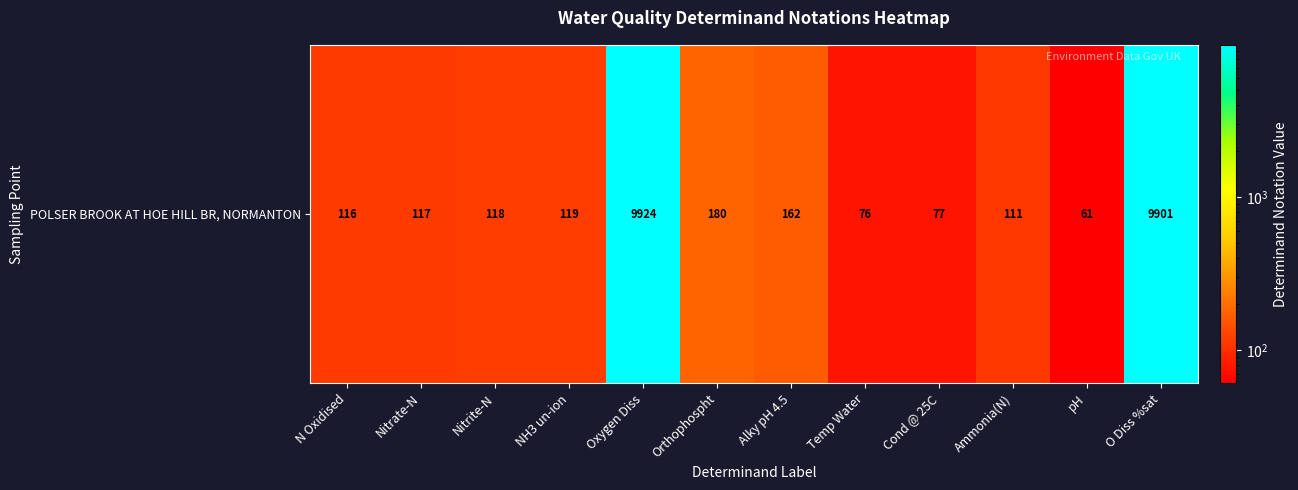

The value at N Oxidised is 116. True or false?

True